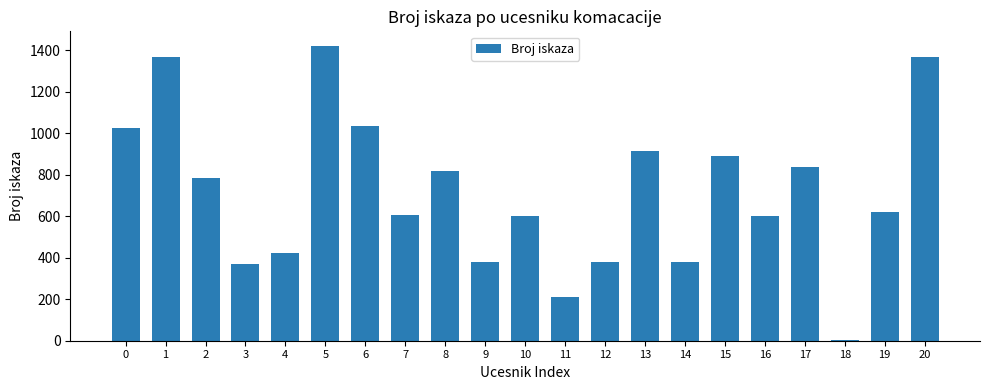

Approximately how many times larger is the value at 11 compared to 10?

0.4